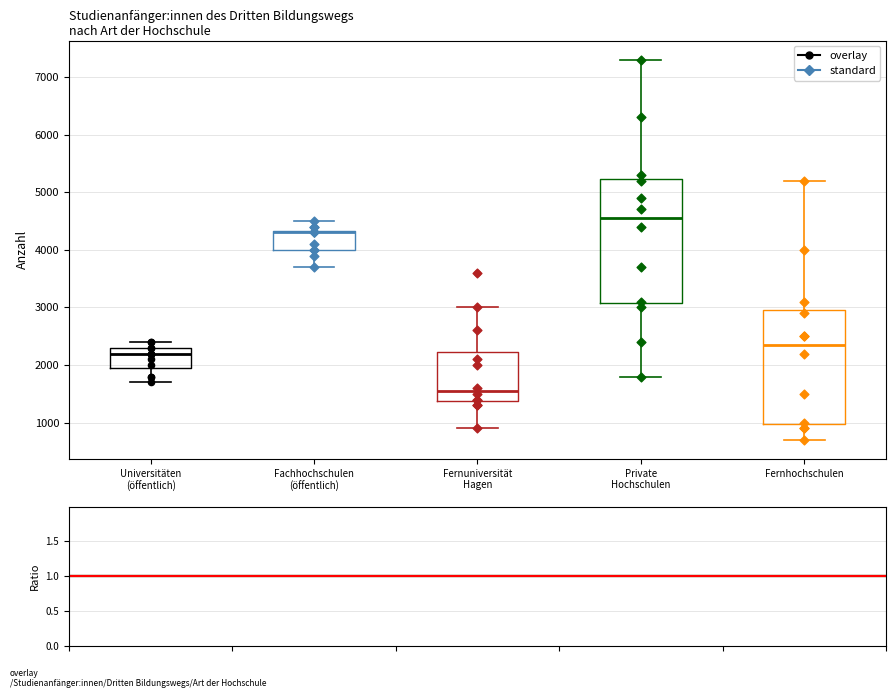

Reading left to right, read every box against the y-axis: the position of its median line, the range the box covers, and the ends of its whiskers. The values are not printed on the chart, so give them approximately, as read against the axis.

Universitäten (öffentlich): median 2200, box 2000 to 2300, whiskers 1700 to 2400
Fachhochschulen (öffentlich): median 4300 (drawn on the box's upper edge), box 4000 to 4300, whiskers 3700 to 4500
Fernuniversität Hagen: median 1600, box 1400 to 2200, whiskers 900 to 3000
Private Hochschulen: median 4600, box 3100 to 5200, whiskers 1800 to 7300
Fernhochschulen: median 2400, box 1000 to 3000, whiskers 700 to 5200